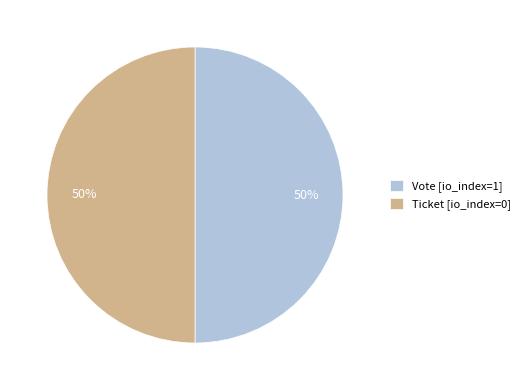

What is the ratio of the value at Vote [io_index=1] to the value at Ticket [io_index=0]?

1.0